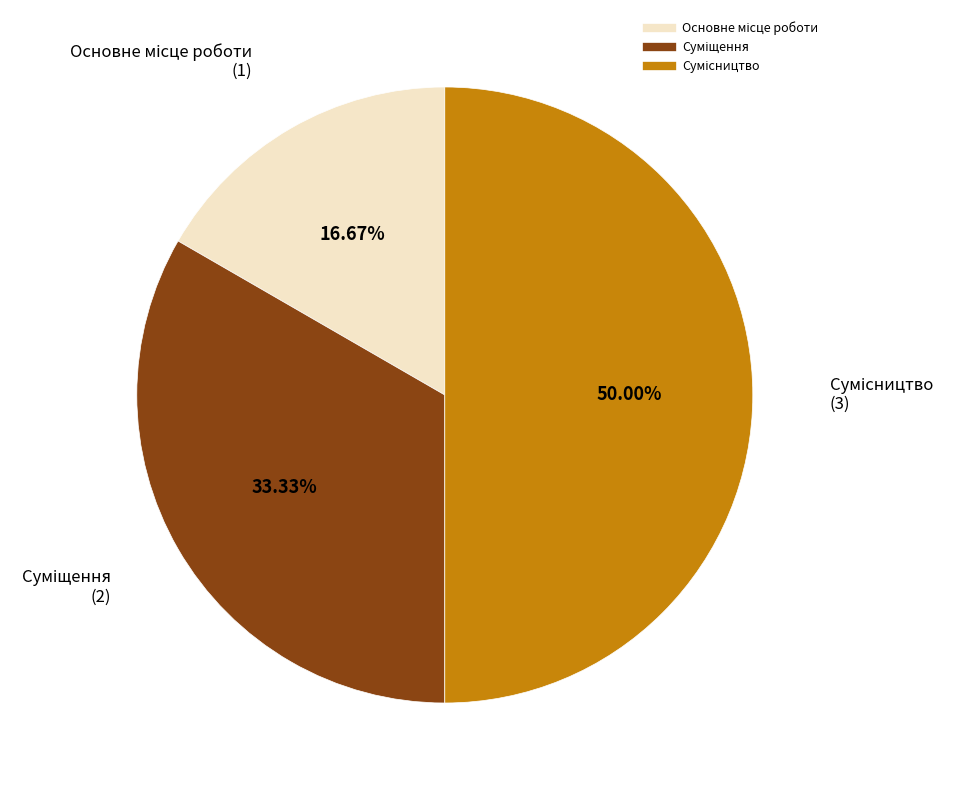

Approximately how many times larger is the value at Основне місце роботи compared to Суміщення?

0.5